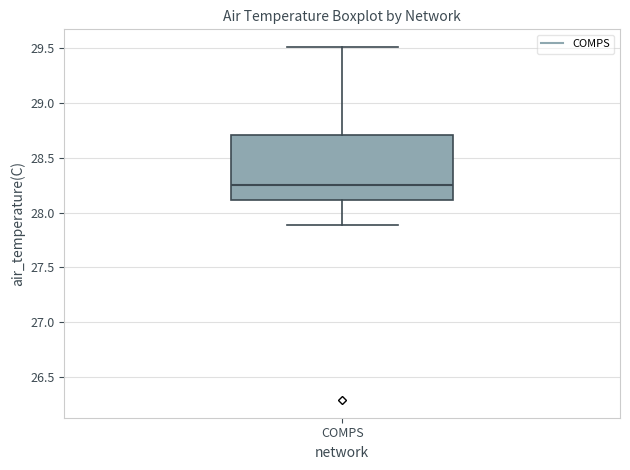

Transcribe this box plot: give where the median line is, the range the box spans, and where the two whiskers end, as read against the y-axis. The values are not printed on the chart, so give them approximately, as read against the axis.

median 28.25, box 28.10 to 28.70, whiskers 27.90 to 29.50